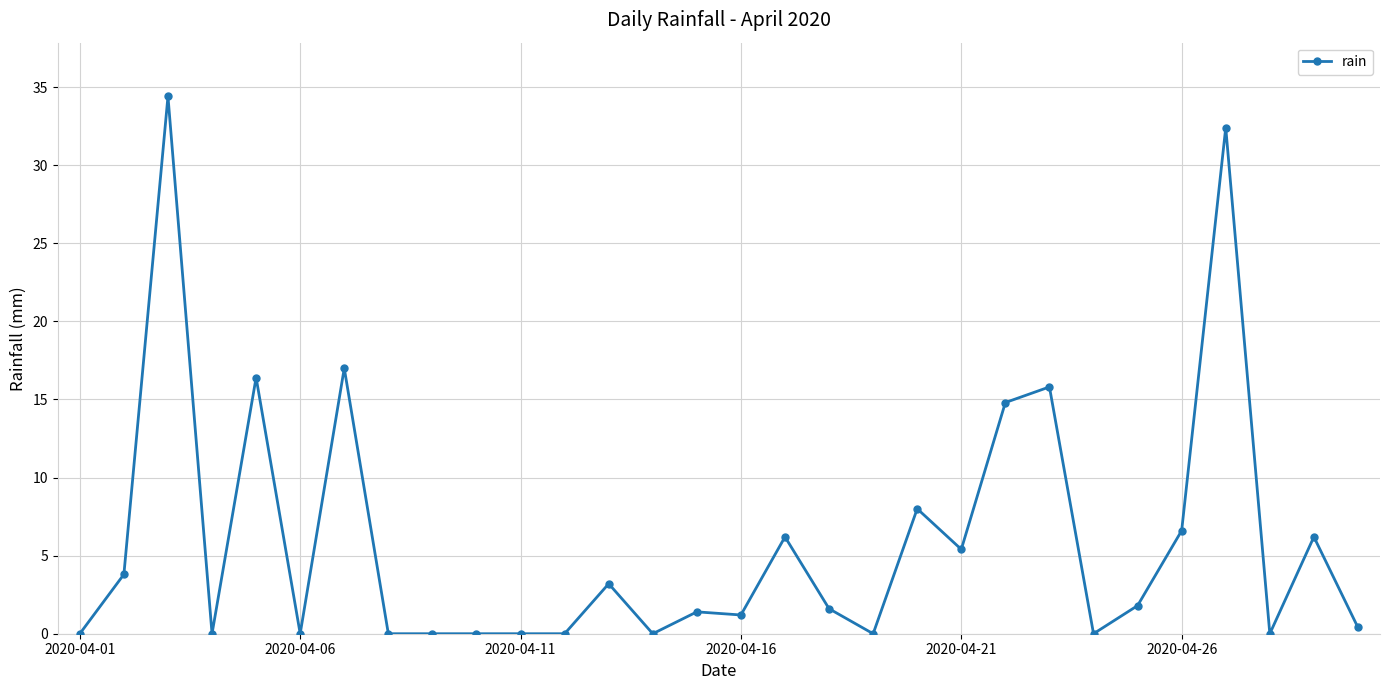

True or false: the data has more than 1 interior local peaks.

True